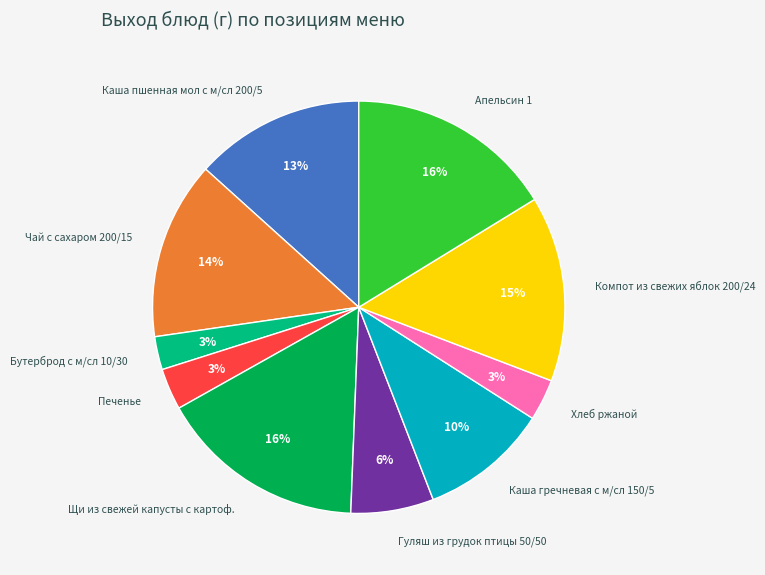

What is the ratio of the value at Чай с сахаром 200/15 to the value at Каша гречневая с м/сл 150/5?

1.4